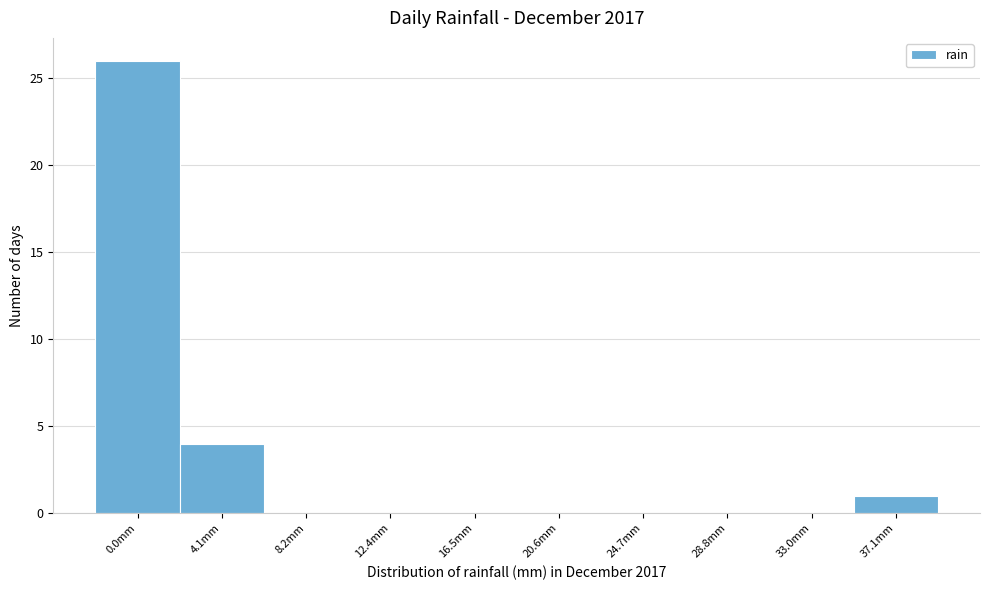

Reading left to right, transcribe all the data shown in this chart.

0.0mm=26	4.1mm=4	8.2mm=0	12.4mm=0	16.5mm=0	20.6mm=0	24.7mm=0	28.8mm=0	33.0mm=0	37.1mm=1